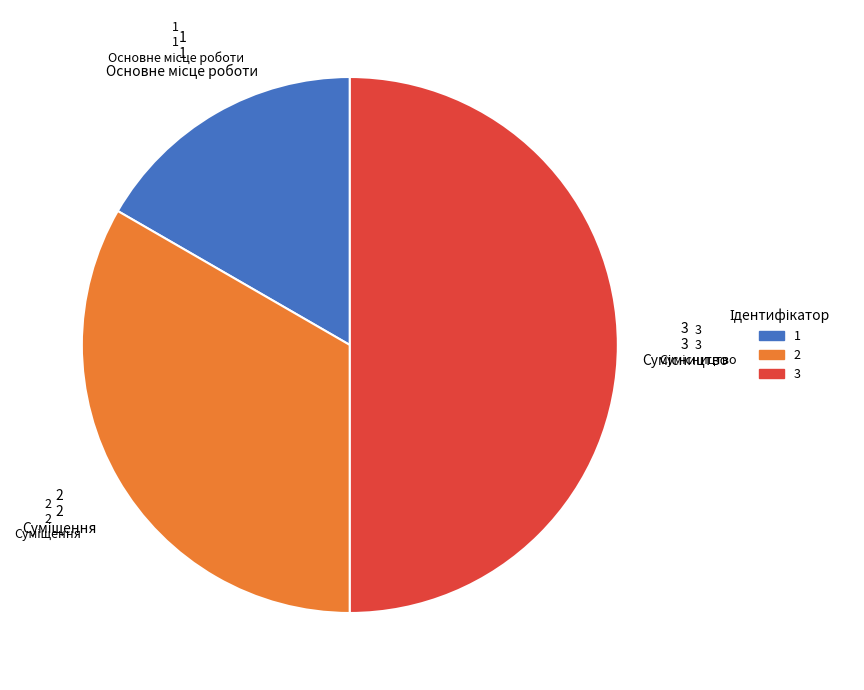

Which category has the smallest portion of the pie?

Основне місце роботи